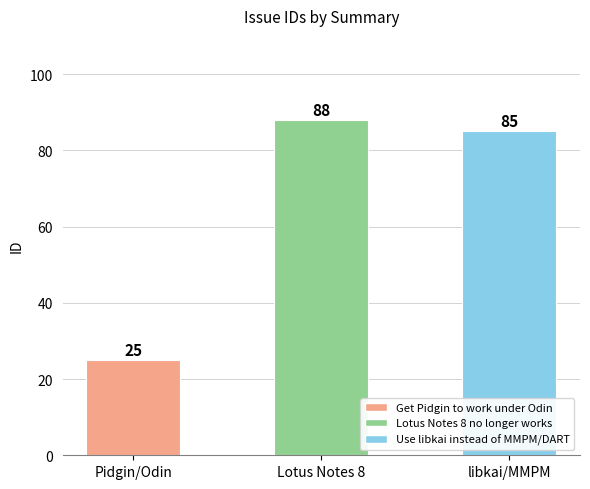

At which category does the chart reach its minimum across all series?

Pidgin/Odin